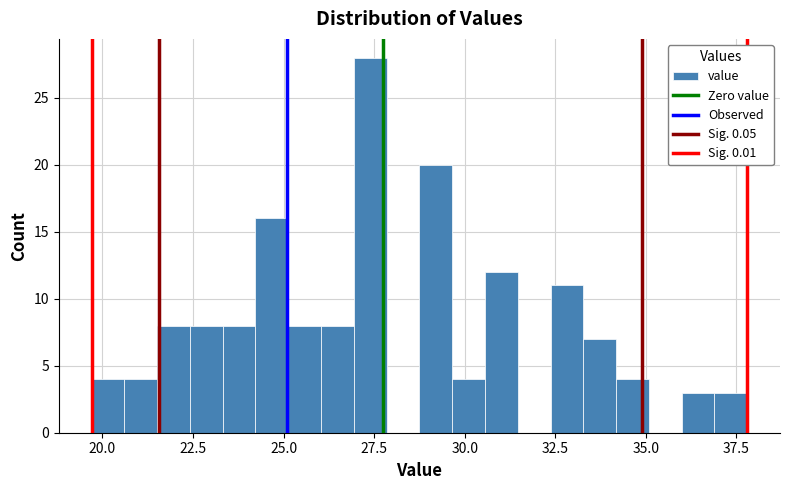

Read against the x-axis, roughly where is the centre of the tallest bar?

27.5